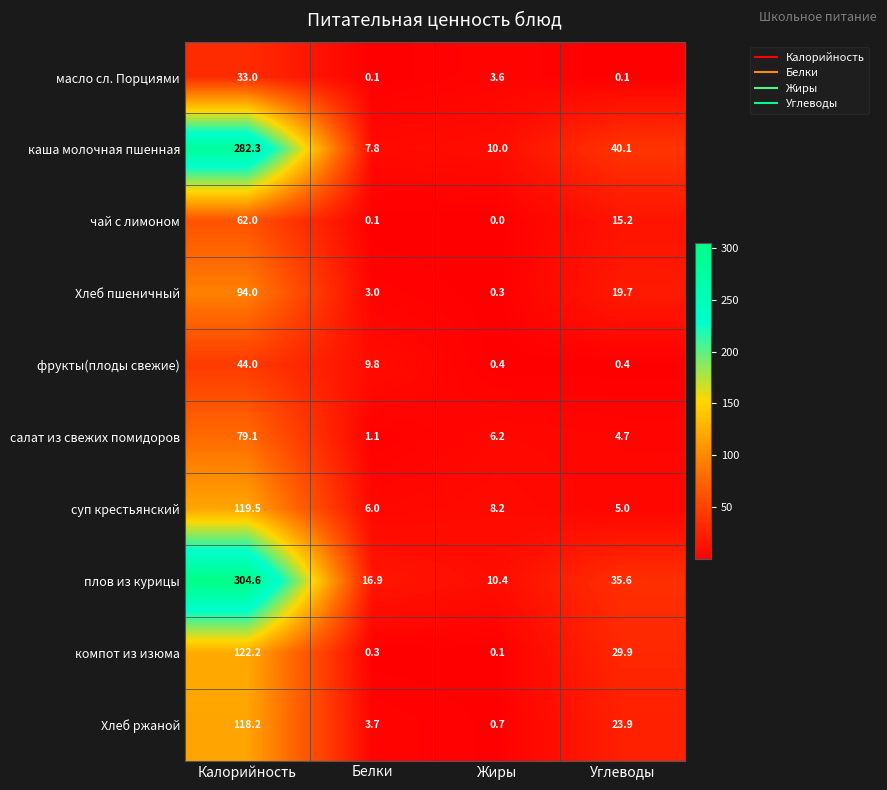

At which category is the sum across all series the highest?

Калорийность